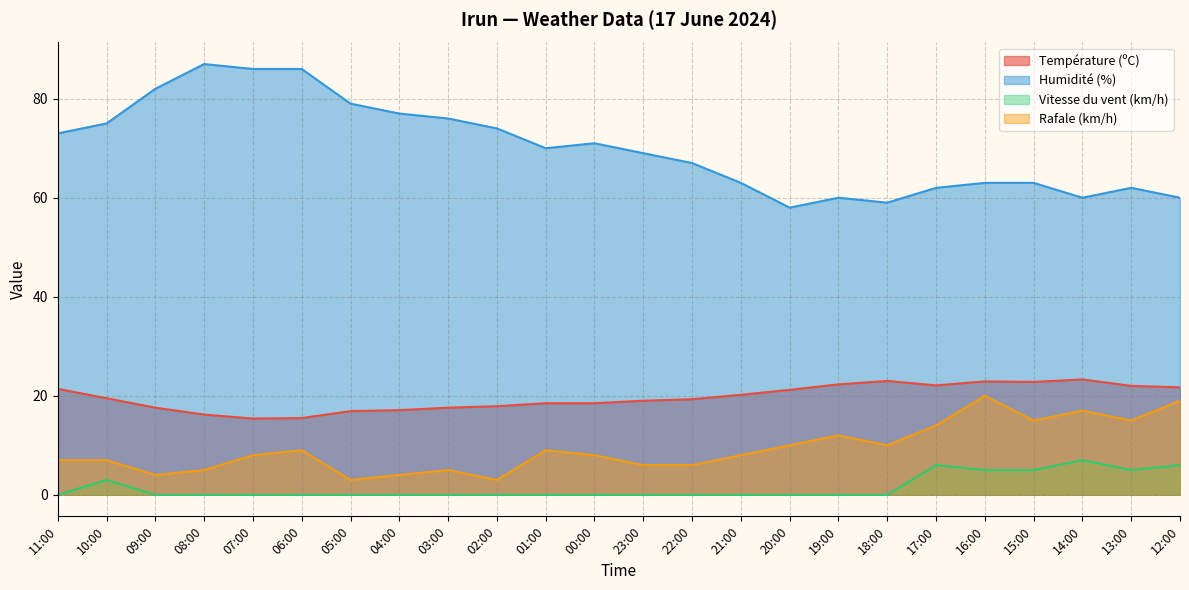

Where is the first local minimum for Humidité (%)?

01:00